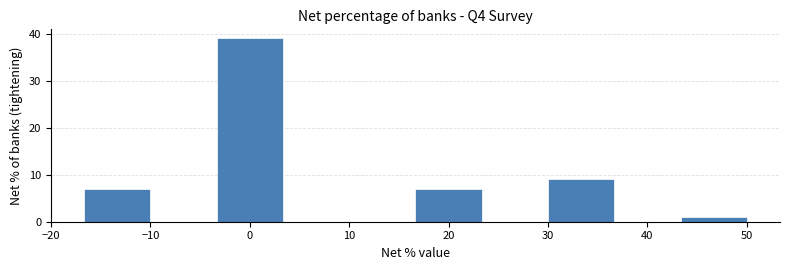

Reading left to right, list every bar in this chart as the range it spans on the x-axis followed by its height. Neither the bar edges nor the heights are printed on the chart, so give them approximately, as read against the axes.

-17 to -10: 7
-10 to -3: 0
-3 to 3: 39
3 to 10: 0
10 to 17: 0
17 to 23: 7
23 to 30: 0
30 to 37: 9
37 to 43: 0
43 to 50: 1